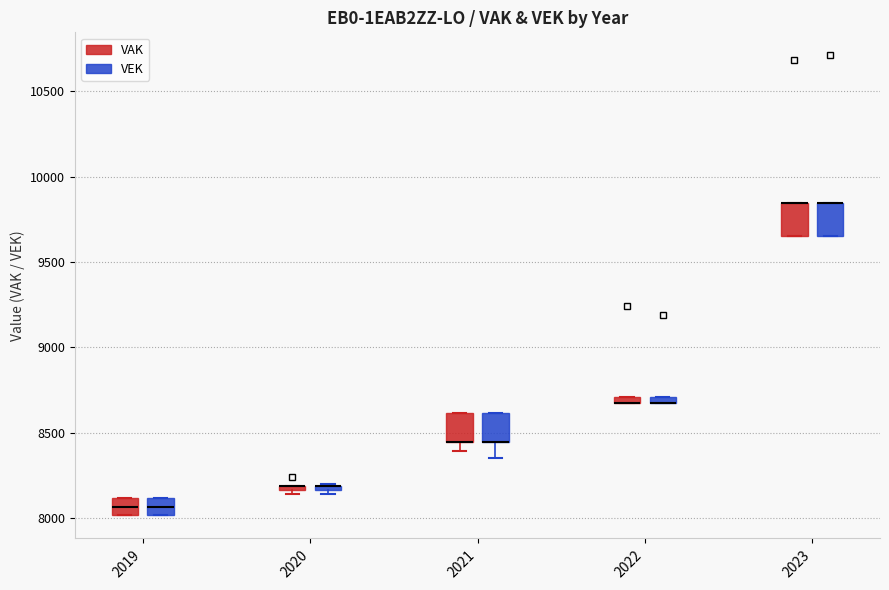

Where does the median line of the box for 2019 (VAK) sit on the y-axis? The values are not printed on the chart, so give them approximately, as read against the axis.

8050